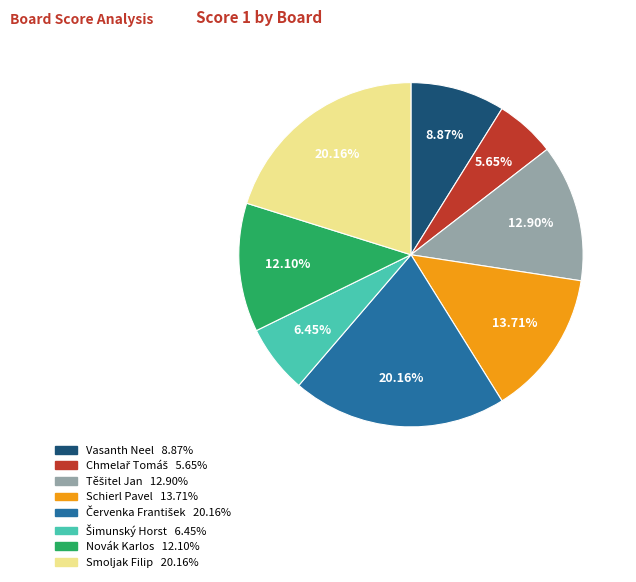

Is there a majority slice in this chart?

No